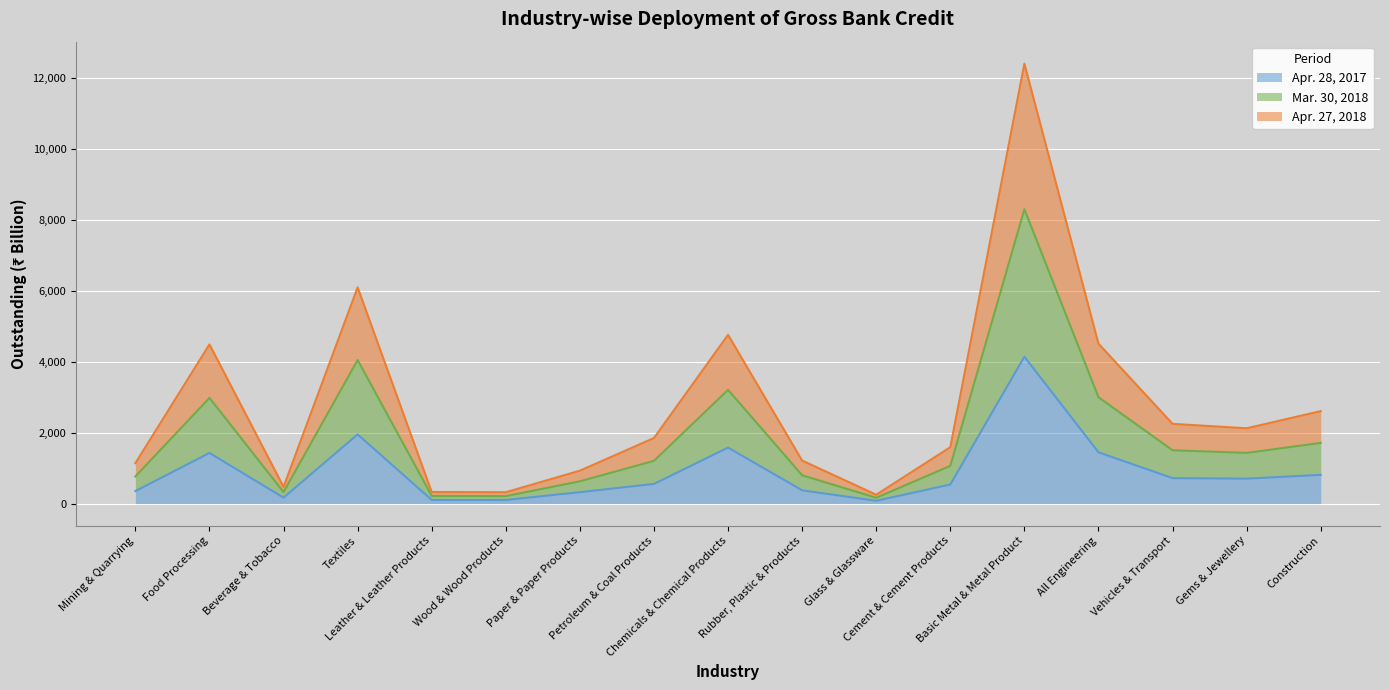

What is the label of the 11th point from the left?

Glass & Glassware